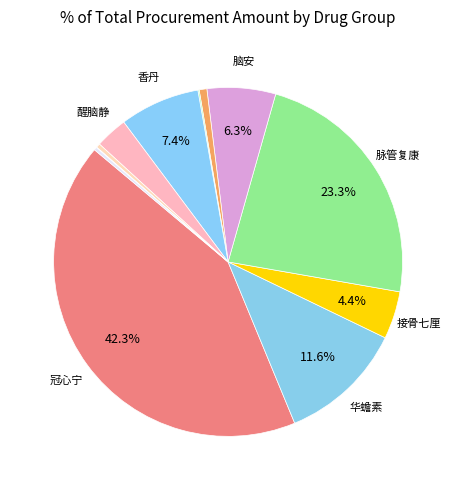

Is there any slice that represents more than half of the pie?

No